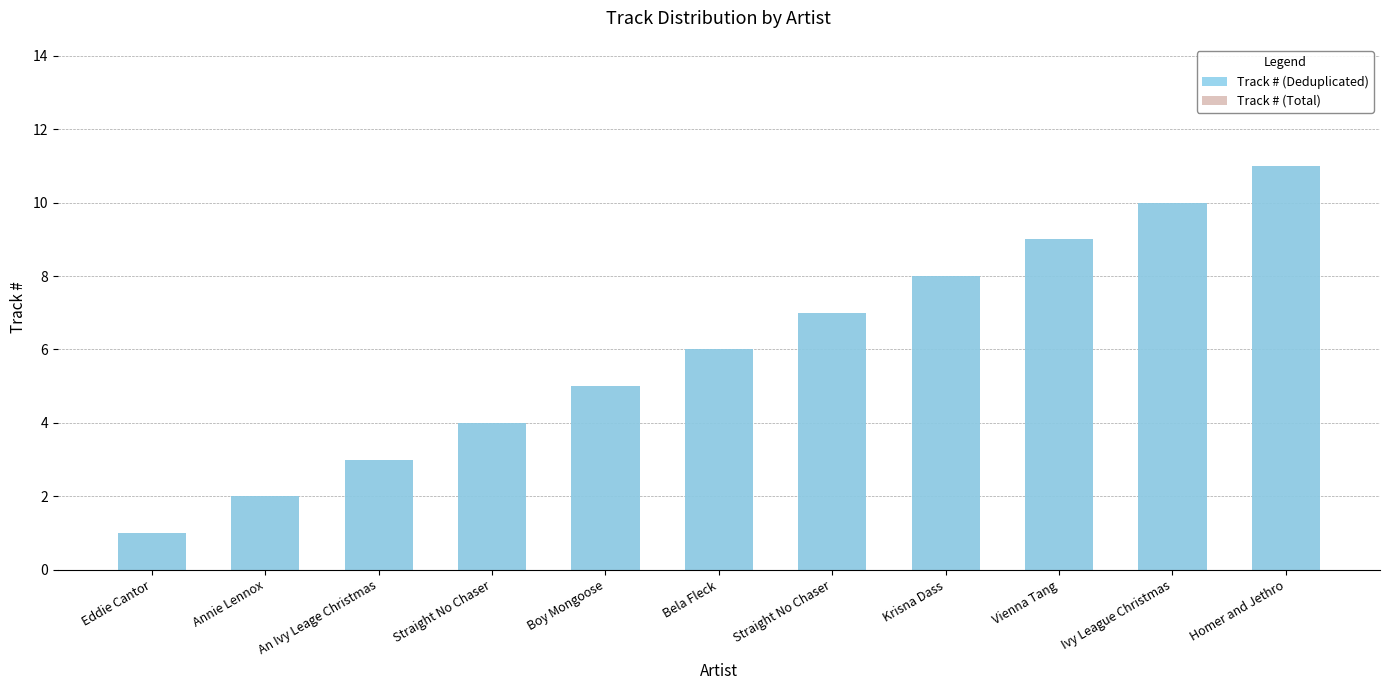

At which label does Track # (Total) reach its peak?

Homer and Jethro